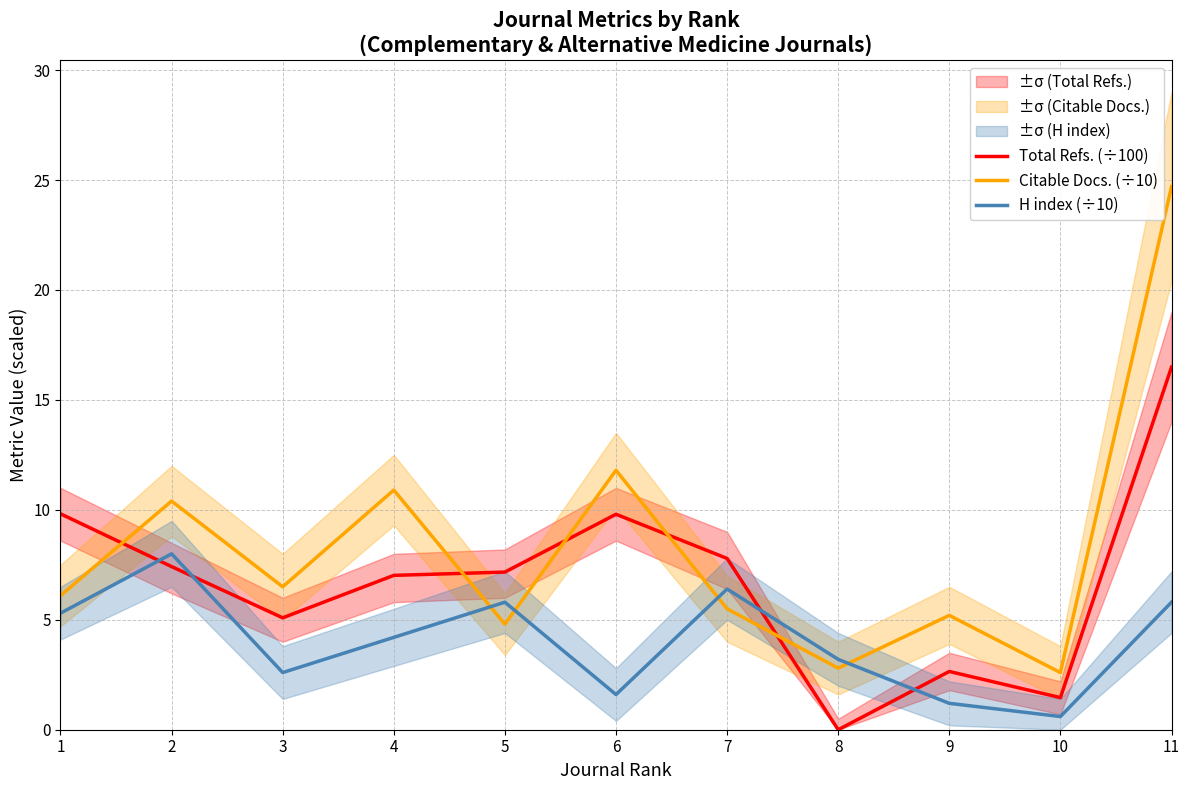

Rank the categories by Total Refs. (÷100) value from highest to lowest.

11, 1, 6, 7, 2, 5, 4, 3, 9, 10, 8